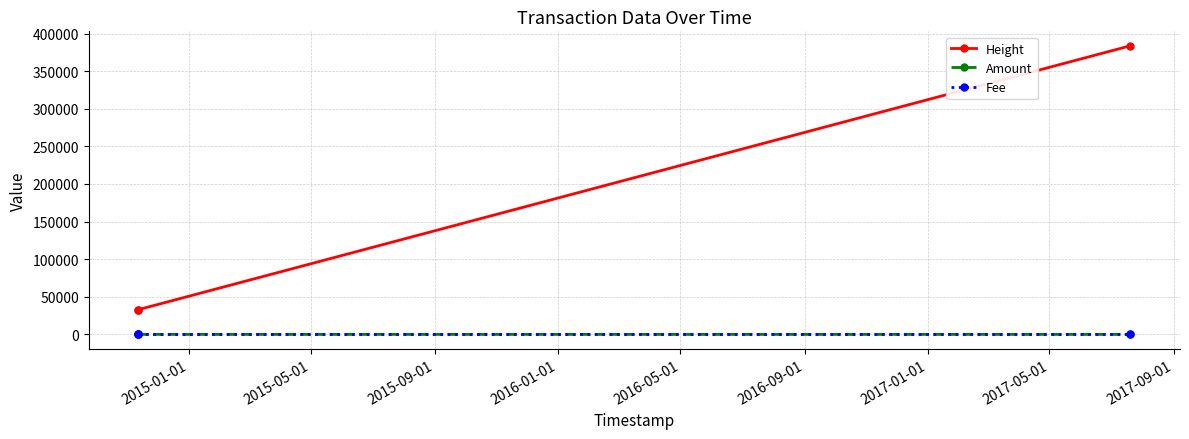

What is the lowest value of the Height series?

32940